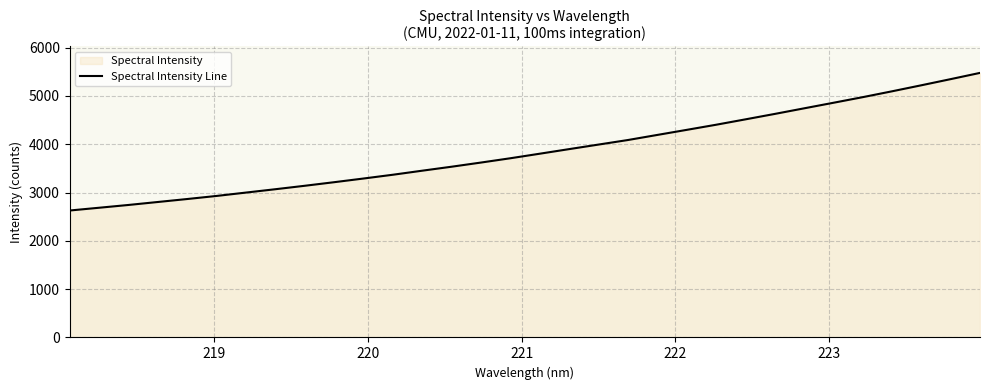

Does the chart display data point markers on the line(s)?

No